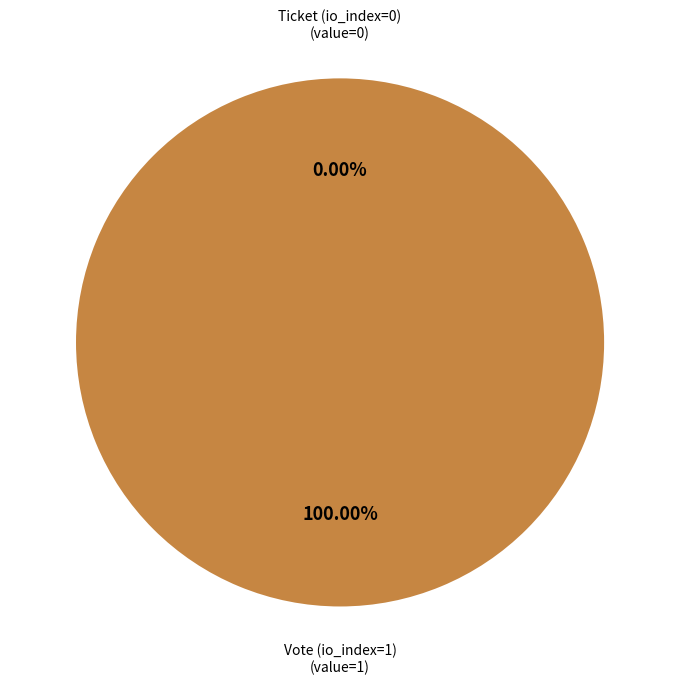

True or false: Vote (io_index=1) accounts for 87% of the total.

False